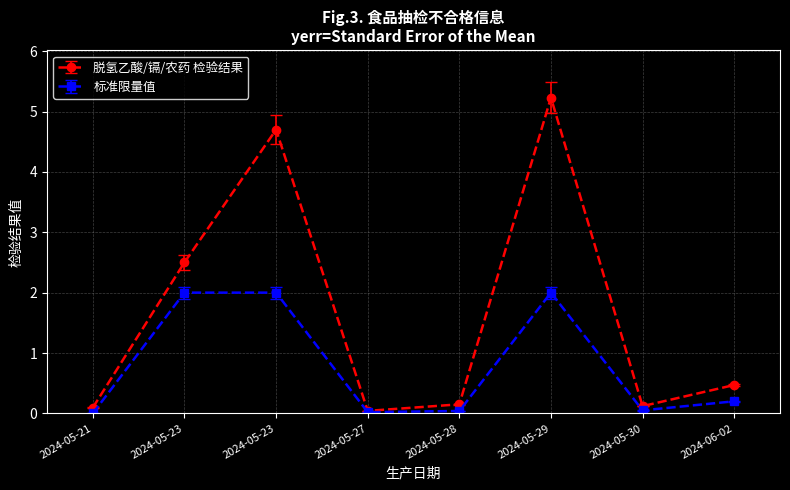

True or false: 脱氢乙酸/镉/农药 检验结果 and 标准限量值 cross at least once.

False